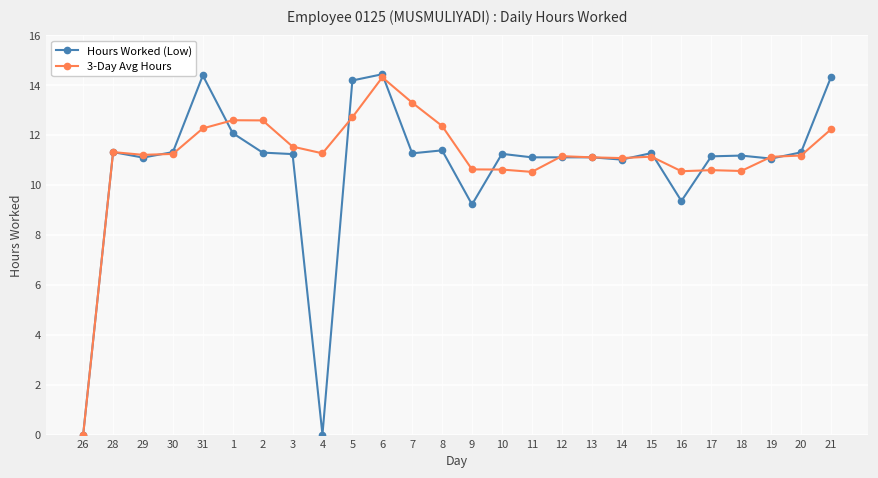

What is the maximum value for 3-Day Avg Hours?

14.3